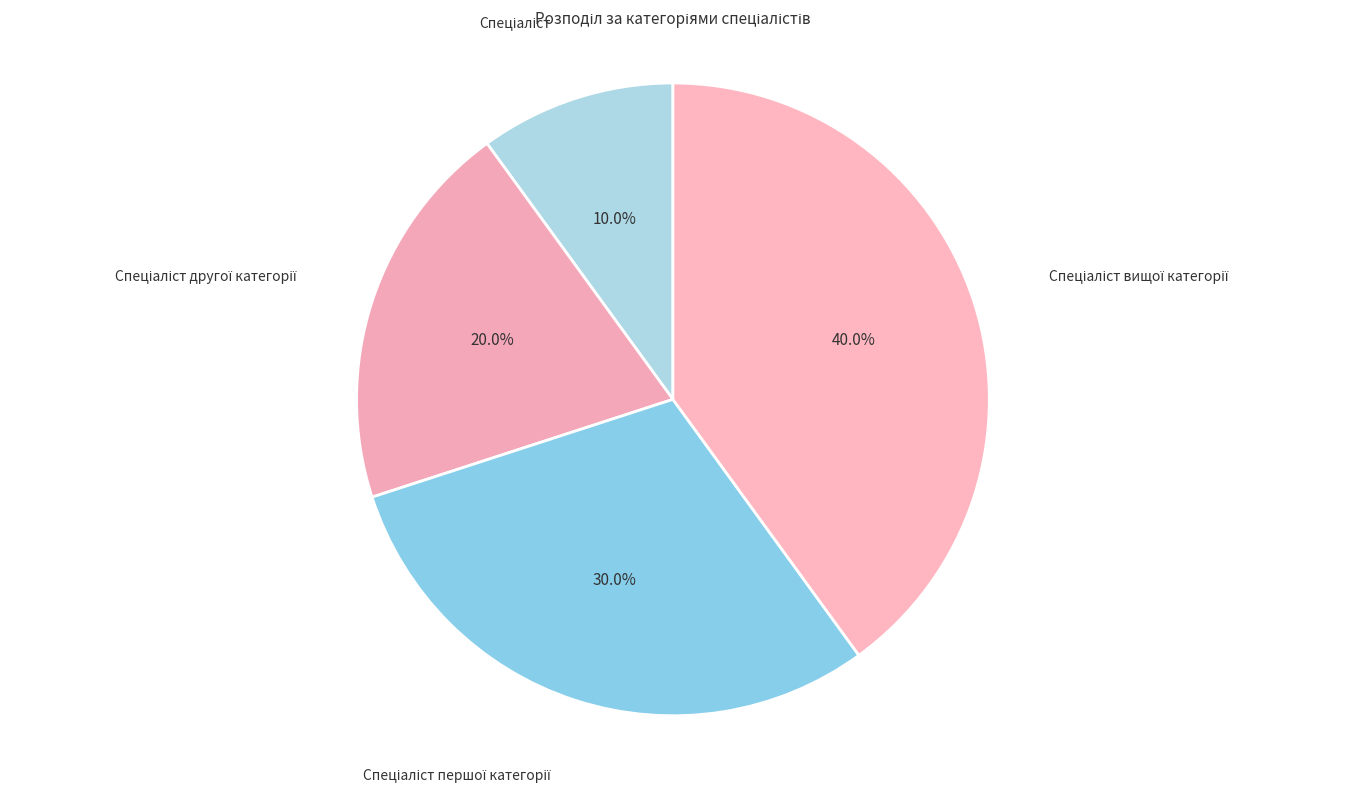

How many slices are in this pie chart?

4